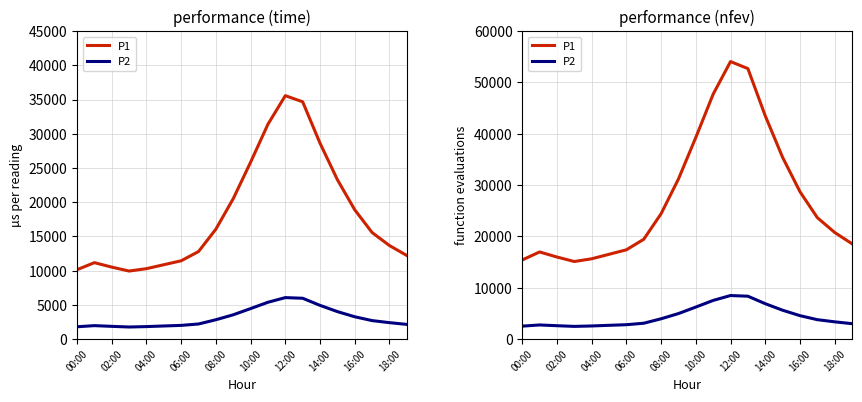

Which series changed the most between 15 and 18?

P1